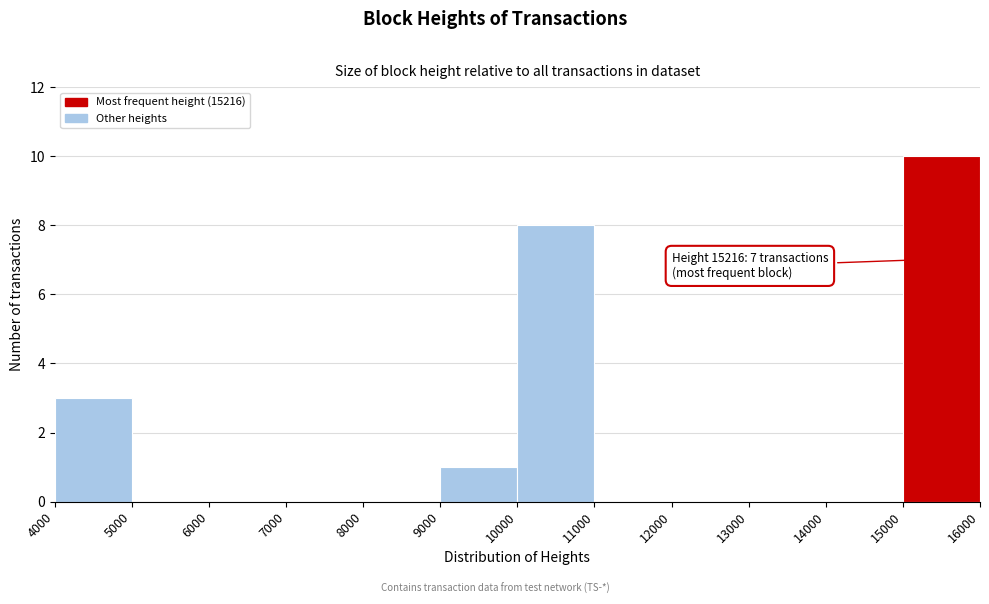

Over which range of the x-axis is the bar tallest?

15000 to 16000